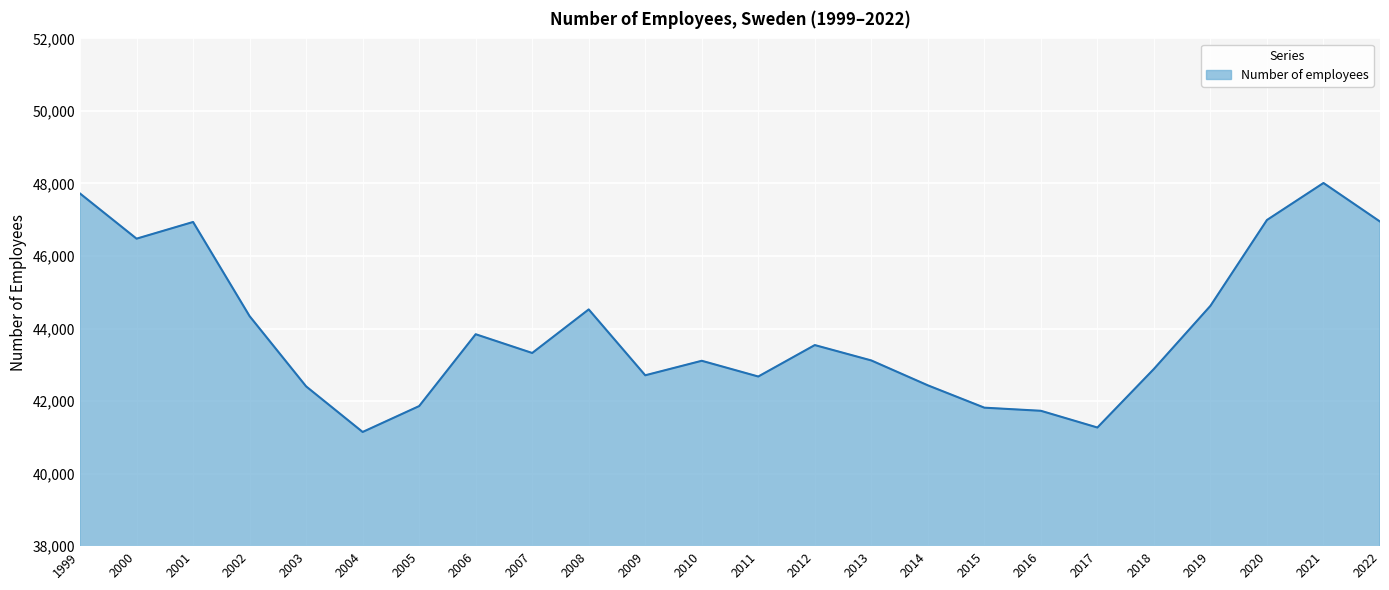

What is the minimum value shown in the chart?

41148